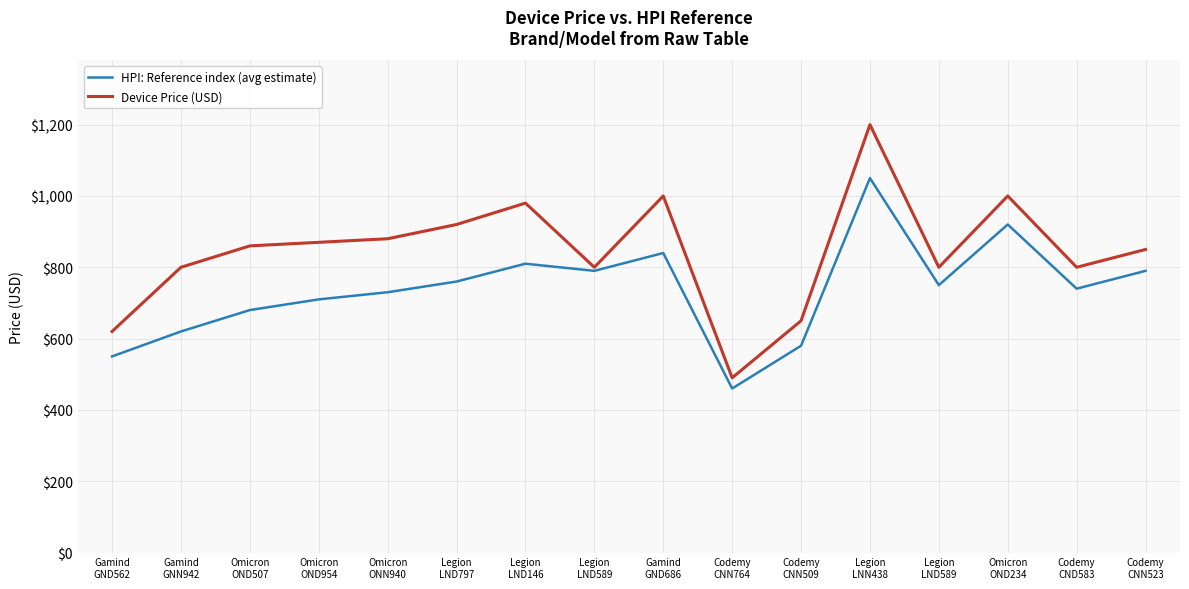

Does the chart display data point markers on the line(s)?

No